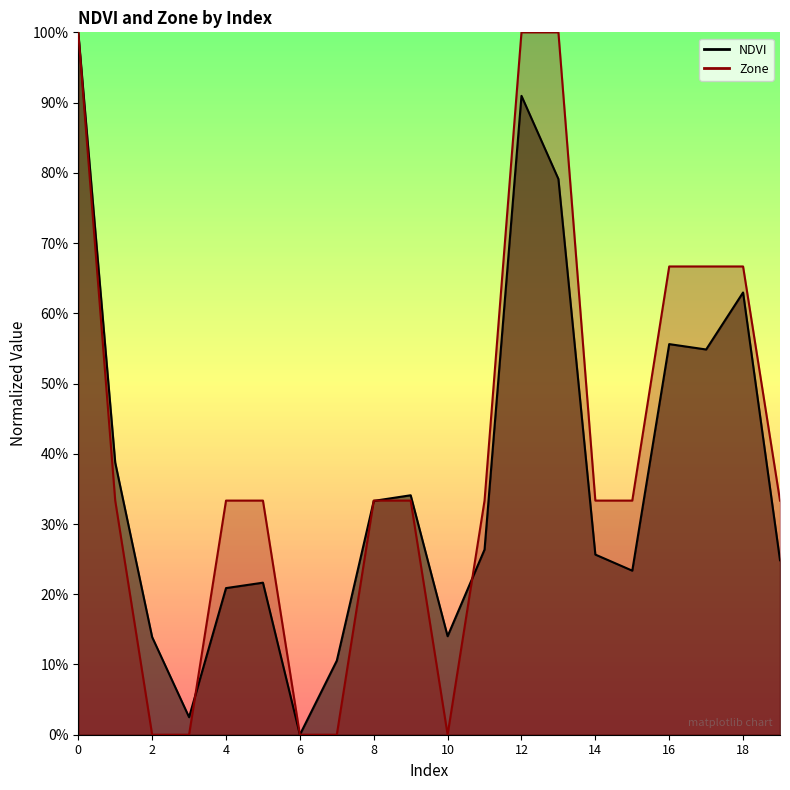

At which category does Zone reach its first local valley?

10